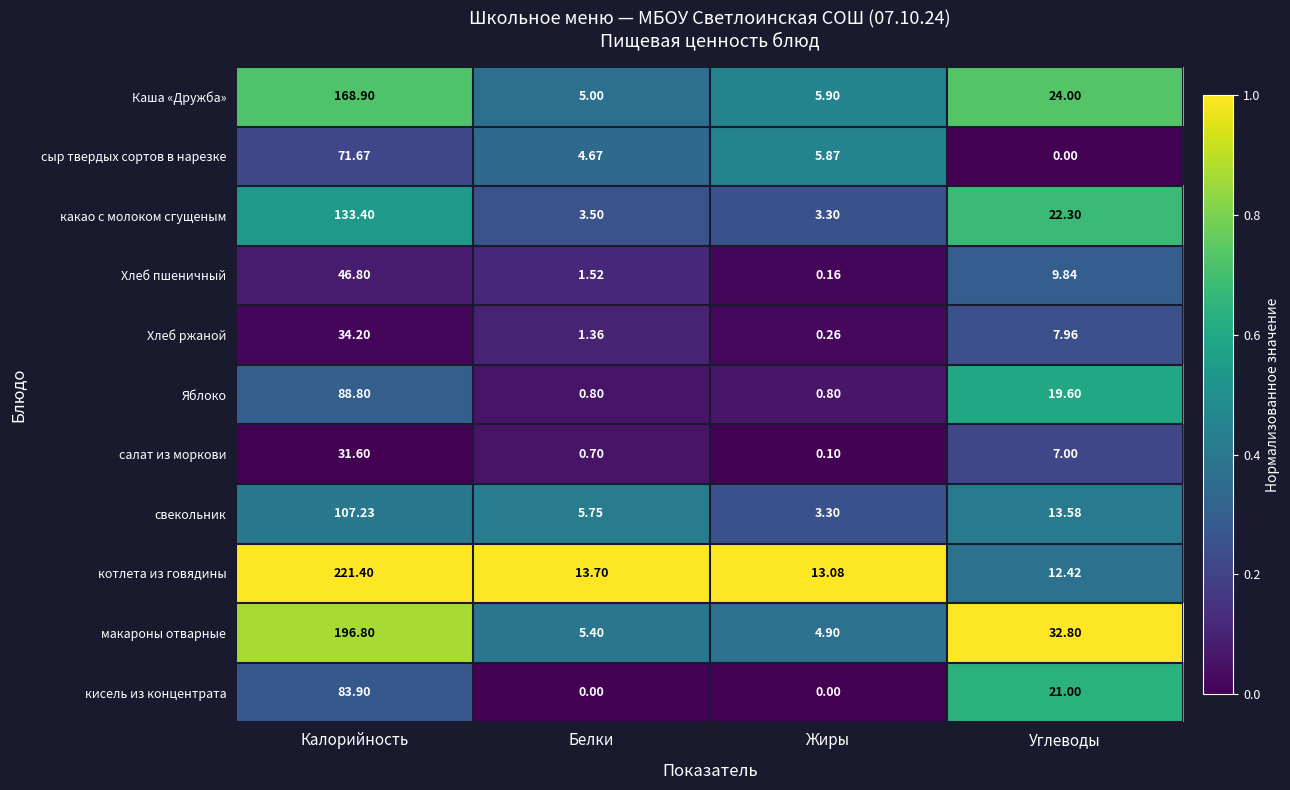

Which label corresponds to the largest value in the chart?

Калорийность